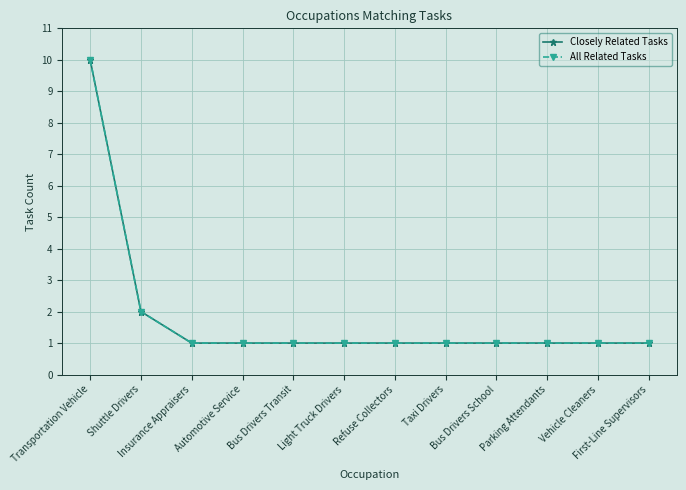

True or false: Closely Related Tasks has more than 0 points higher than both neighbors.

False